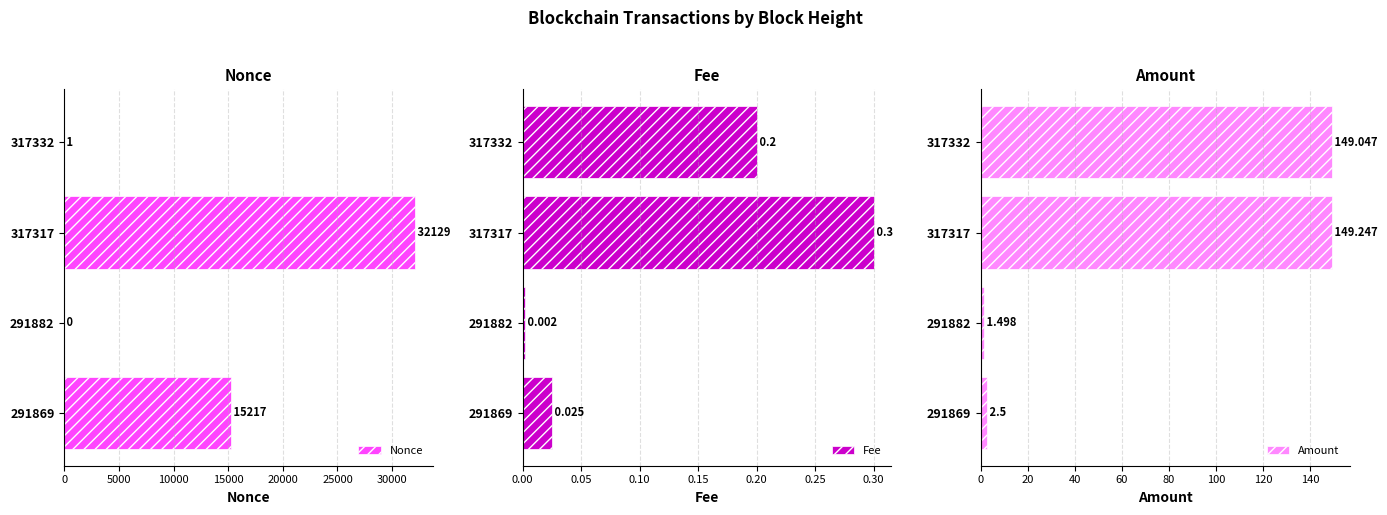

How many bars are there in total?

12